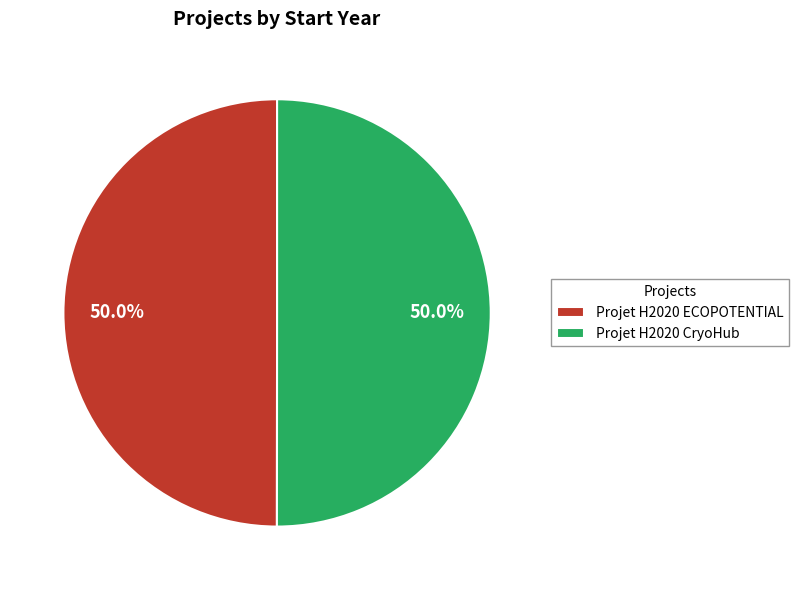

What is the ratio of the value at Projet H2020 CryoHub to the value at Projet H2020 ECOPOTENTIAL?

1.0